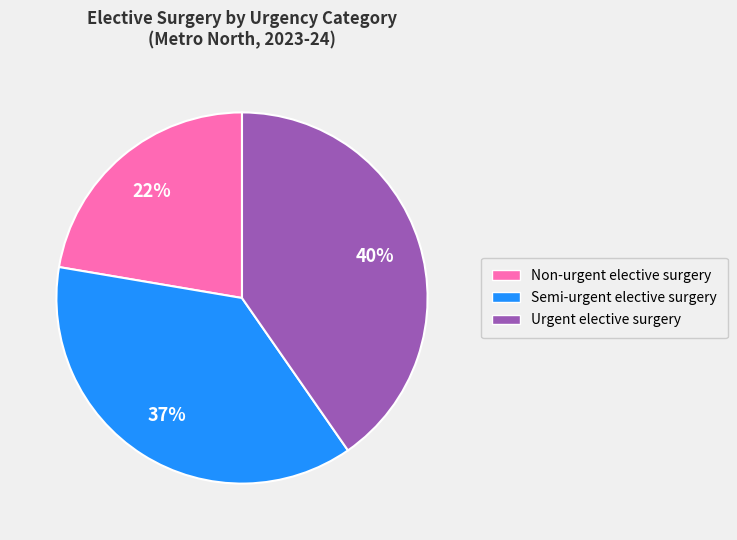

The Urgent elective surgery slice represents 40% of the pie. True or false?

True